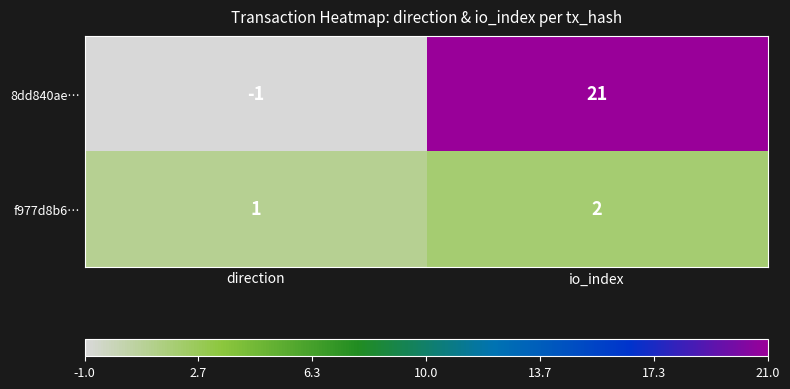

Is the value of f977d8b6… at io_index greater than the value of 8dd840ae… at direction?

Yes